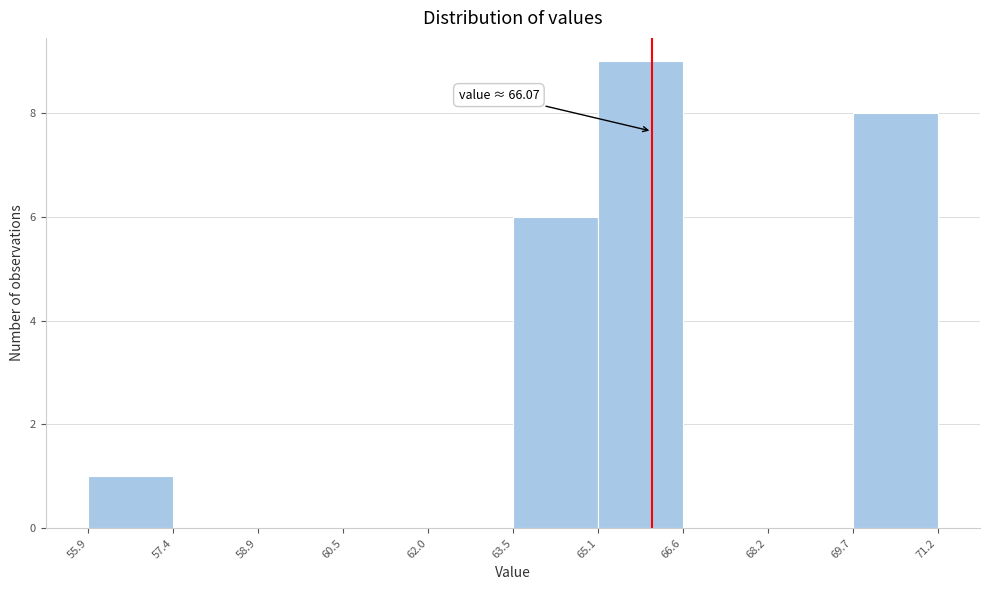

Which range on the x-axis has the tallest bar?

65.1 to 66.6